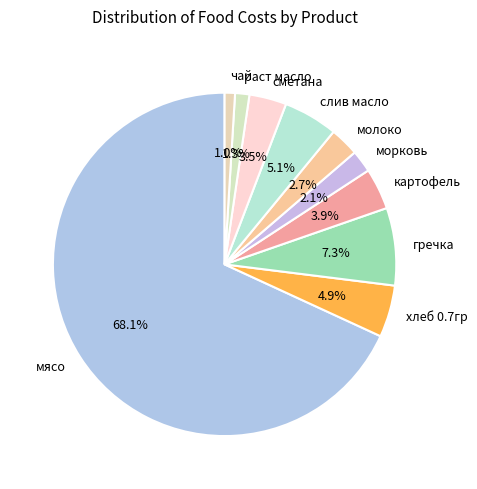

What is the ratio of the value at раст масло to the value at слив масло?

0.3